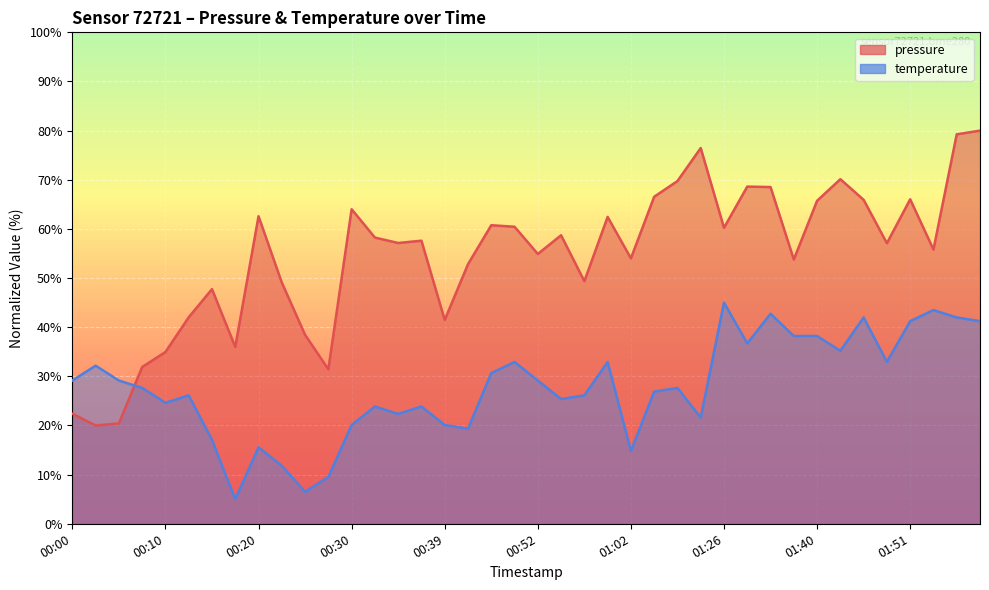

Reading left to right, what are all the values shown in this chart?

pressure: 22.4	20.0	20.4	31.9	35.0	42.0	47.7	36.0	62.6	49.1	38.4	31.4	64.0	58.2	57.1	57.6	41.5	52.8	60.7	60.4	54.9	58.7	49.4	62.4	54.0	66.5	69.7	76.5	60.2	68.6	68.5	53.8	65.7	70.1	65.9	57.1	66.0	55.8	79.2	80.0
temperature: 29.2	32.2	29.2	27.6	24.6	26.1	17.1	5.0	15.6	11.8	6.5	9.5	20.1	23.9	22.4	23.9	20.1	19.3	30.7	32.9	29.2	25.4	26.1	32.9	14.8	26.9	27.6	21.6	45.0	36.7	42.7	38.2	38.2	35.2	42.0	32.9	41.2	43.5	42.0	41.2